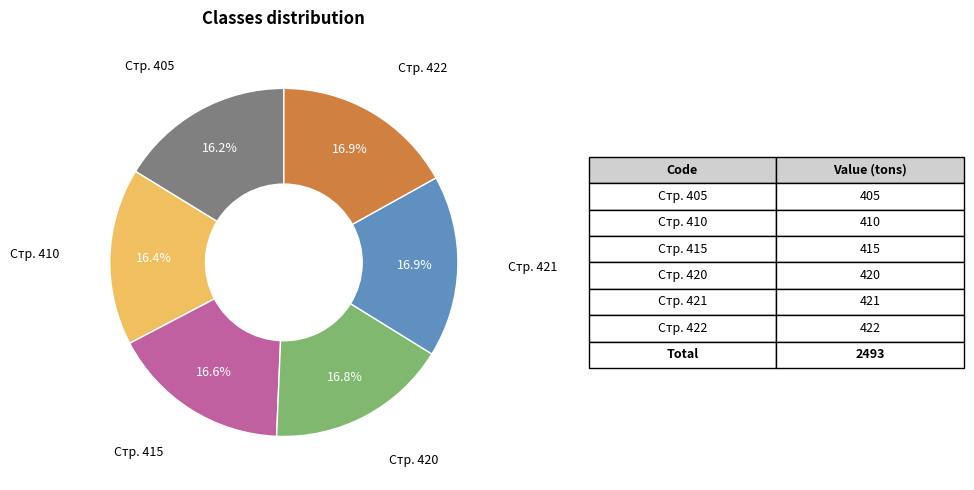

Is there any slice that represents more than half of the pie?

No